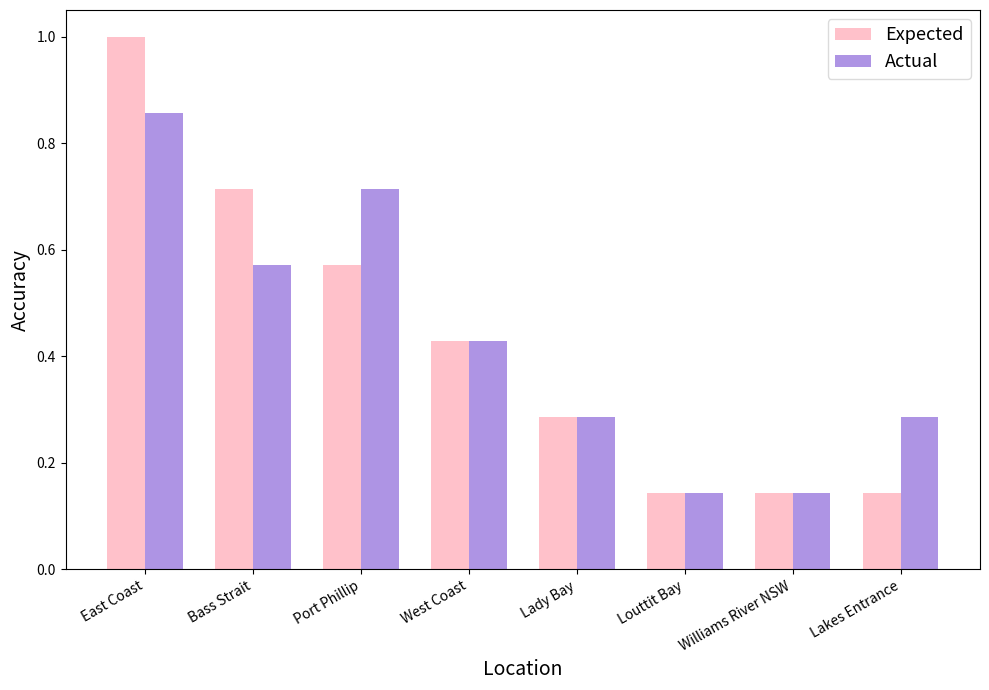

Rank the series by their maximum value, from lowest to highest.

Actual, Expected